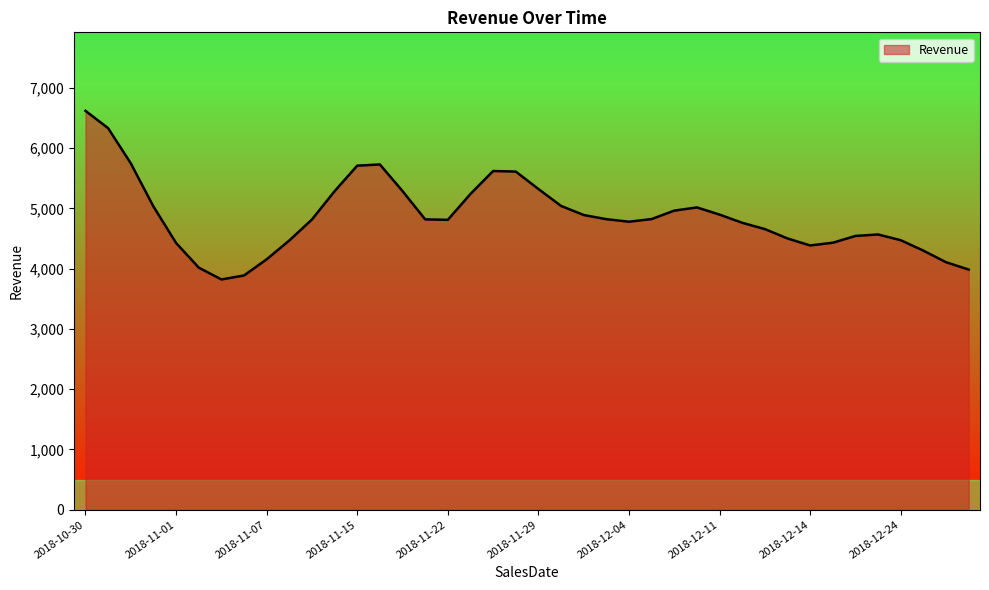

What is the difference between the maximum and minimum values?

2798